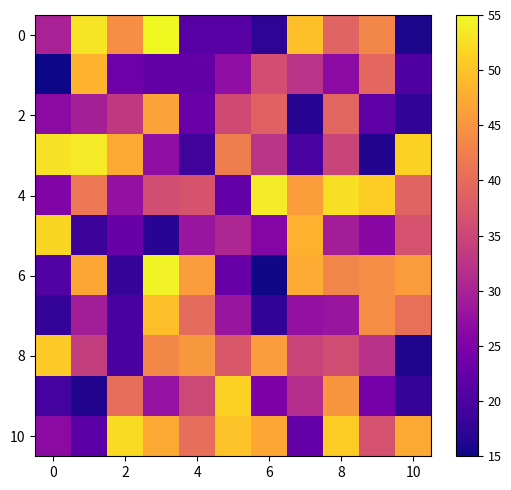

At which category does the chart reach its peak across all series?

6